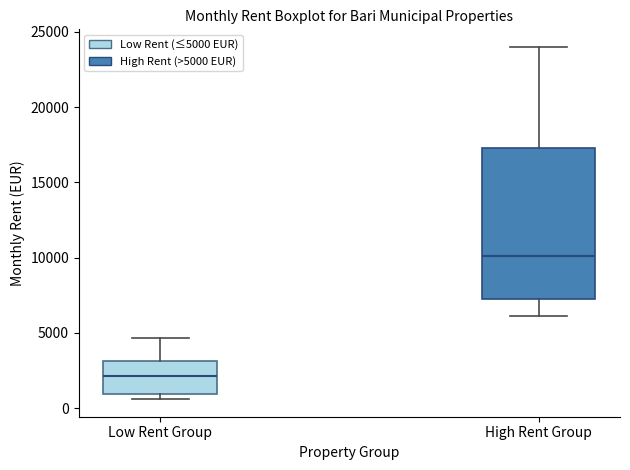

Which box is the tallest, from its lower edge to its upper edge?

High Rent Group